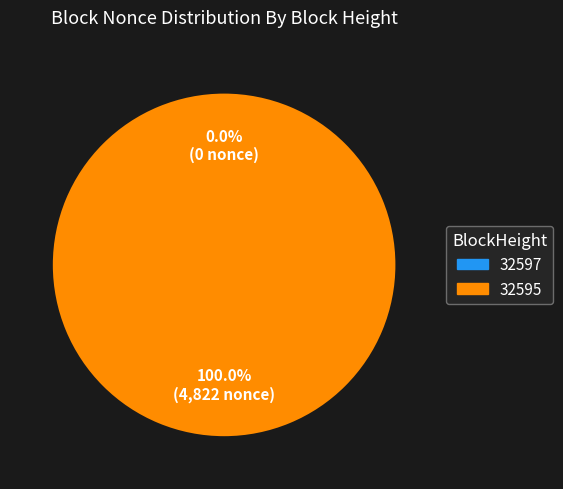

What is the total percentage of 32595 and 32597?

100.0%